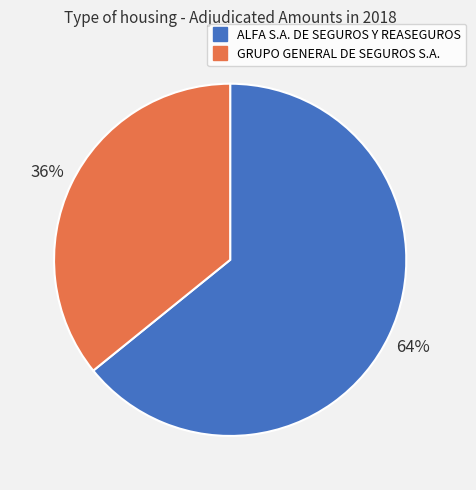

Do ALFA S.A. DE SEGUROS Y REASEGUROS and GRUPO GENERAL DE SEGUROS S.A. together represent more than half of the pie?

Yes